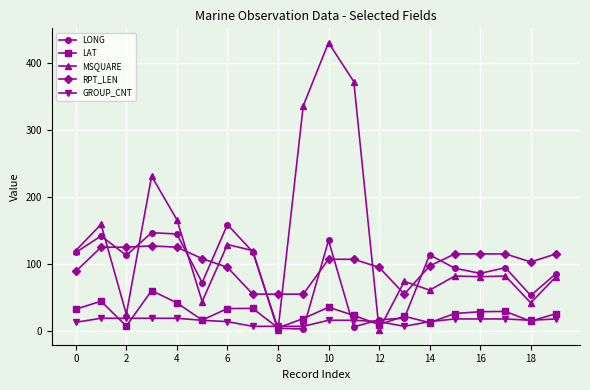

What is the maximum value shown in the chart?

430.0